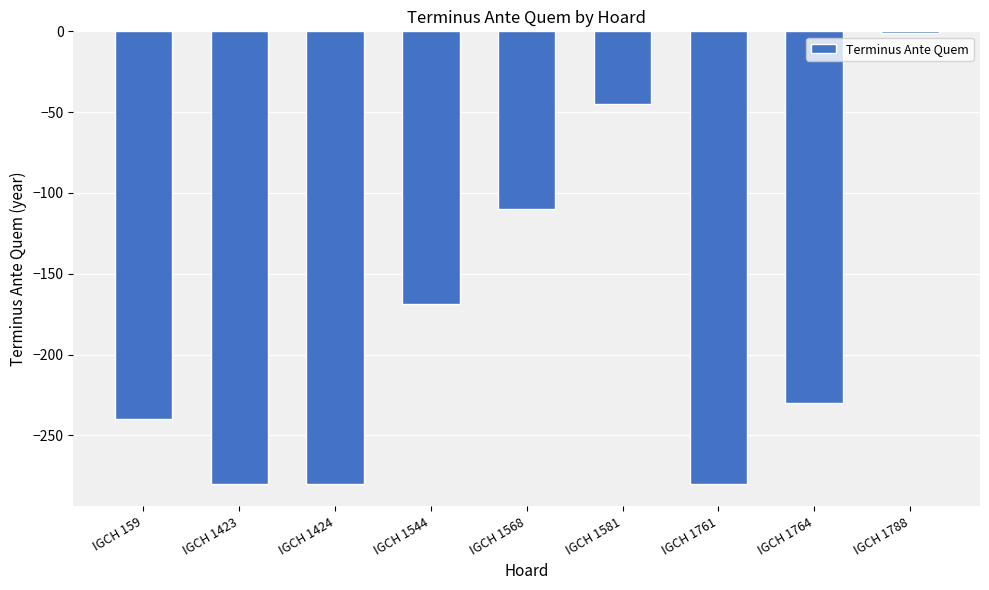

How many values exceed -230?

4